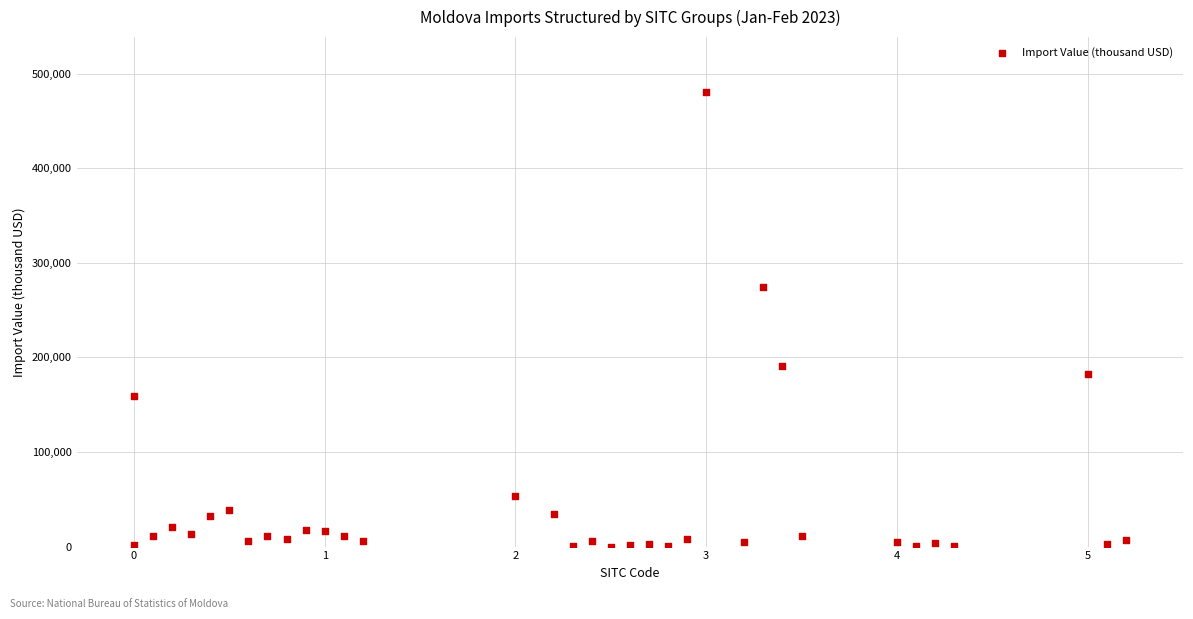

What Y value in the scatter plot is closest to 240528?

274809.6